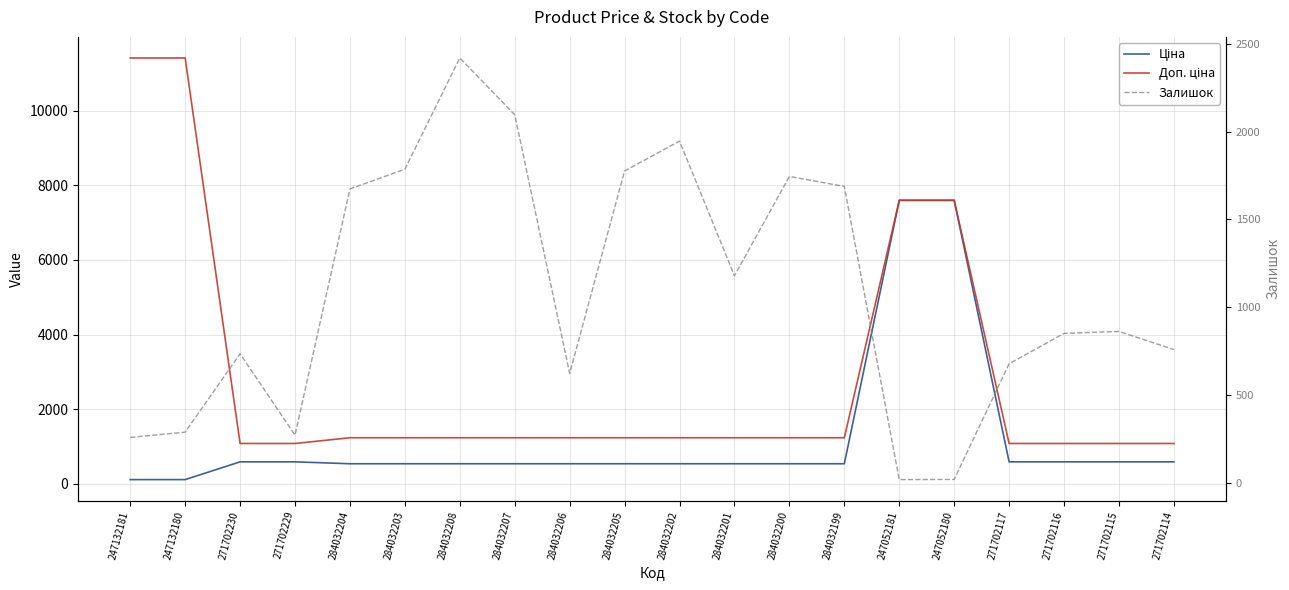

What value does the Залишок series have at 271702114?

760.0